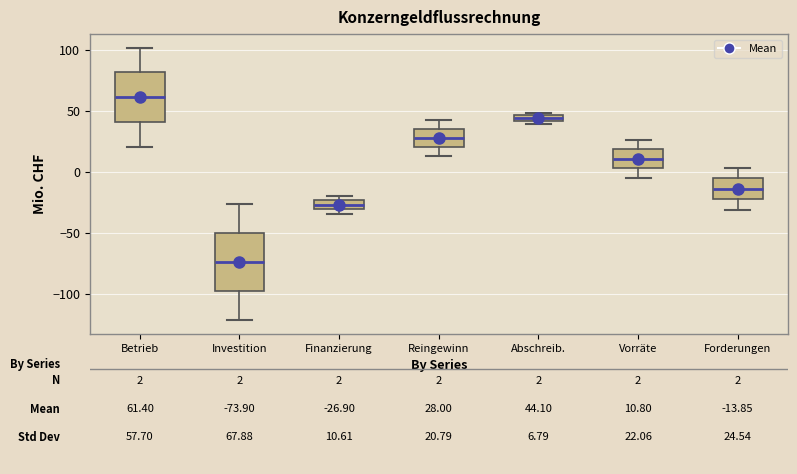

Where does the lower whisker of the box for Forderungen end on the y-axis? The values are not printed on the chart, so give them approximately, as read against the axis.

-30